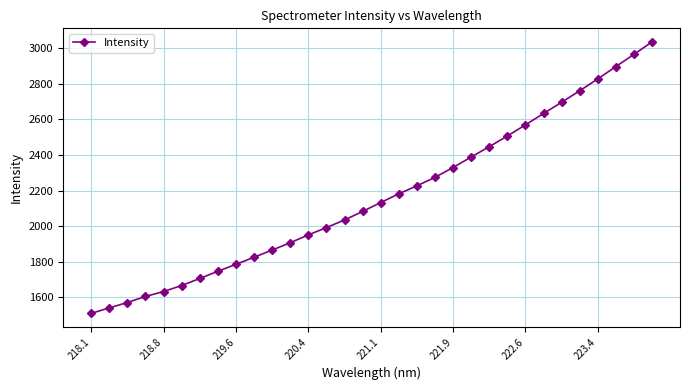

What is the average value?

2165.2